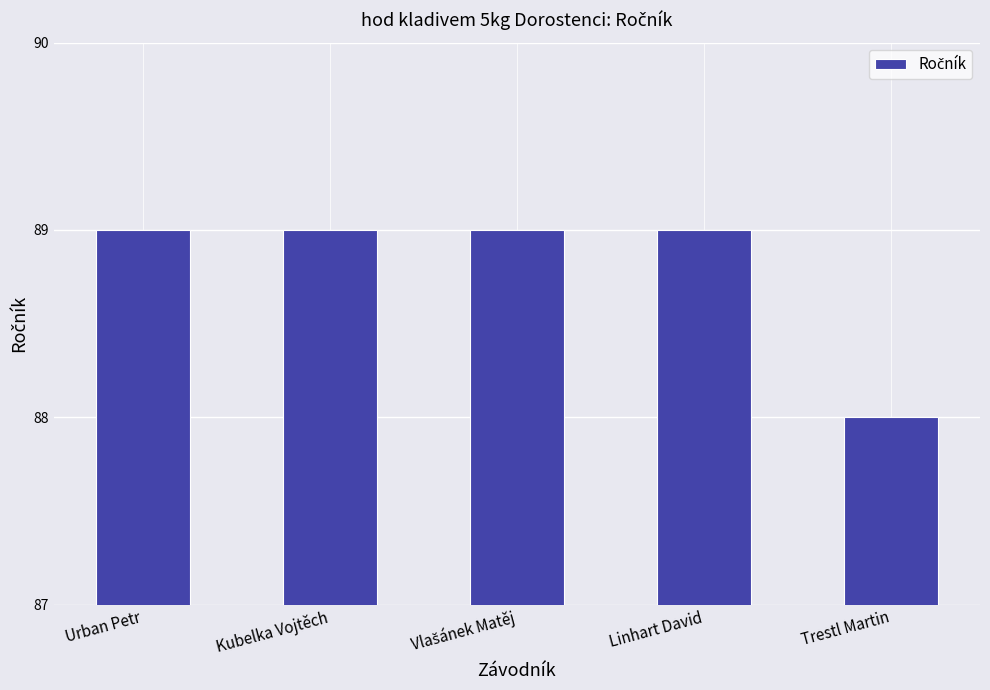

What is the change in value from Linhart David to Trestl Martin?

-1